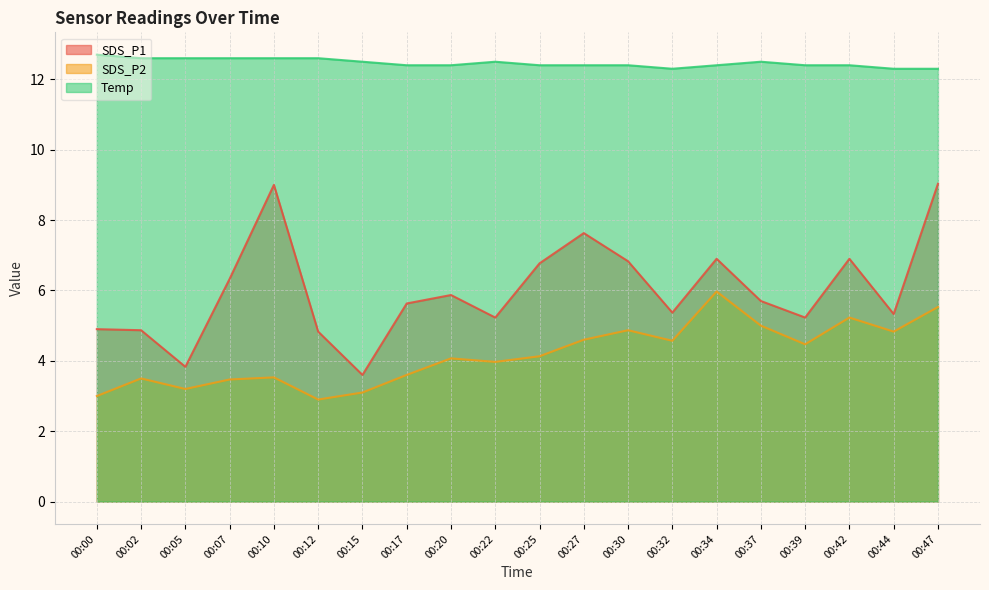

Rank the series at 00:22 from lowest to highest value.

SDS_P2, SDS_P1, Temp